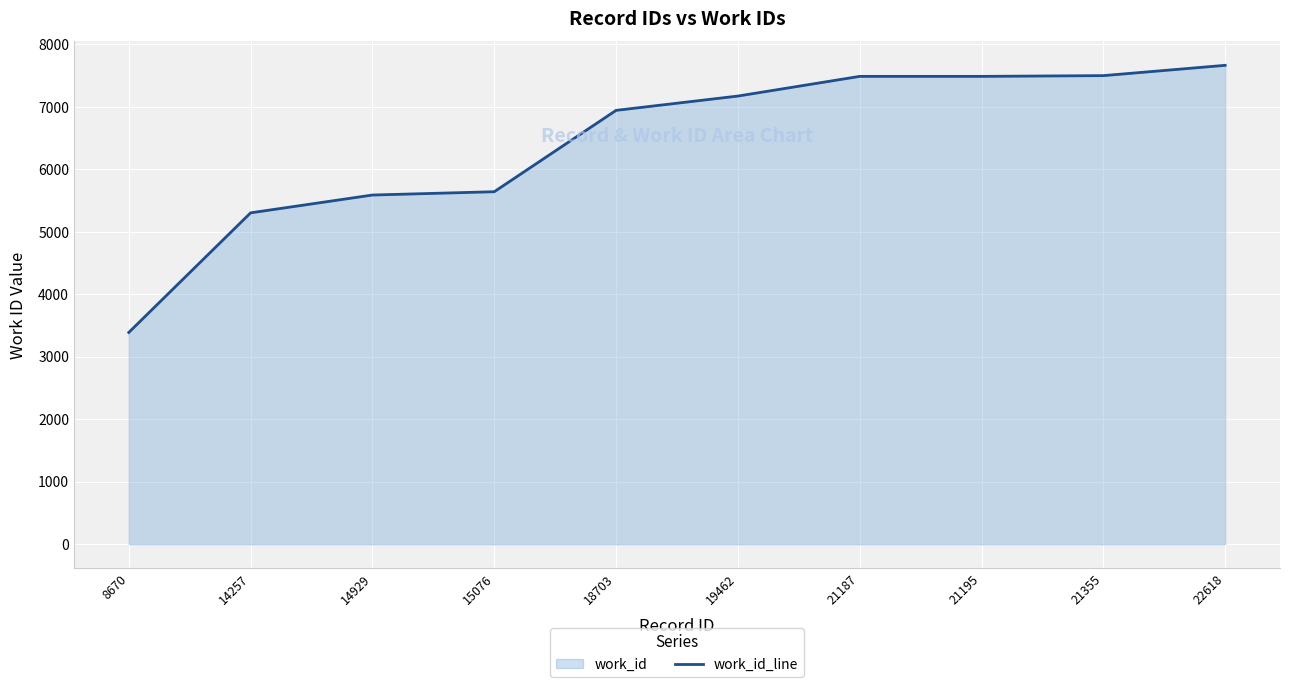

Reading left to right, transcribe all the data shown in this chart.

3388	5302	5587	5640	6942	7171	7486	7486	7498	7663